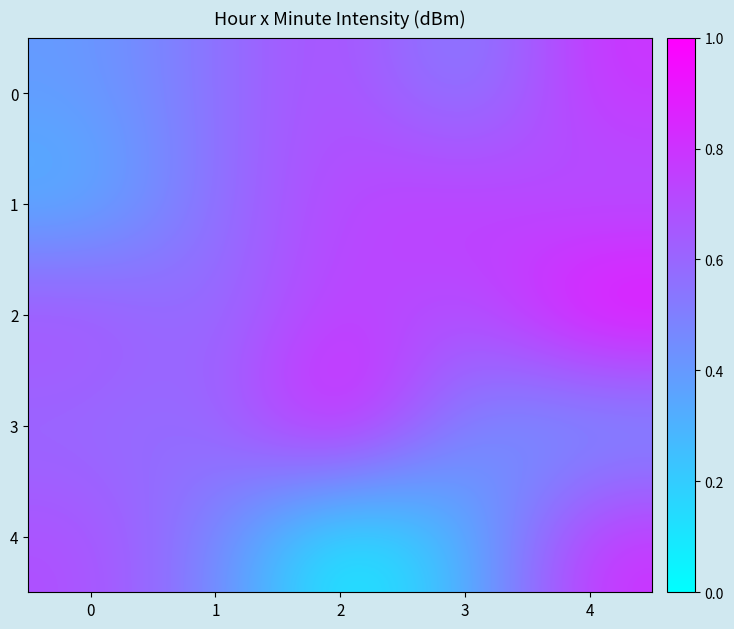

What is the difference between the highest and lowest values at 1?

0.1